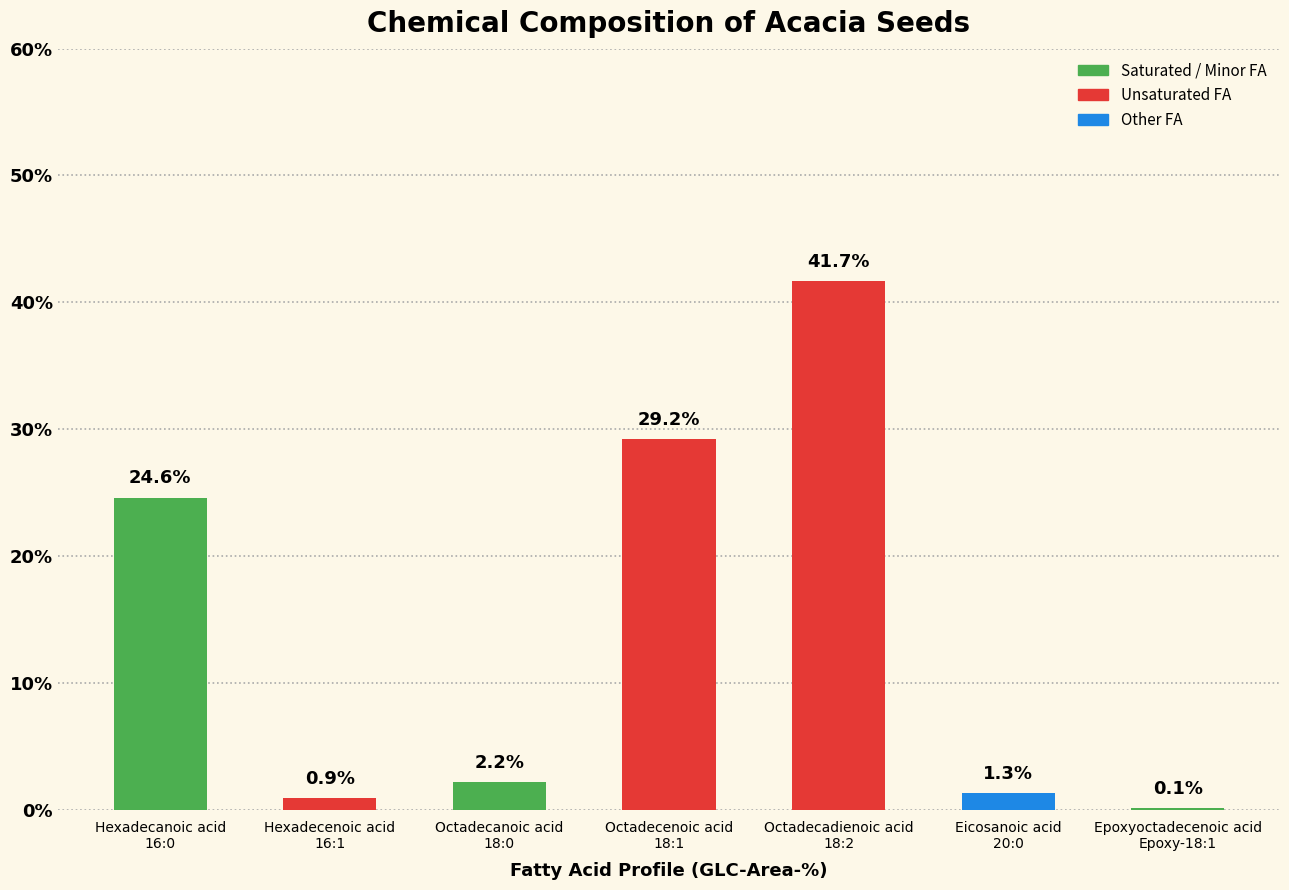

Reading right to left, list all the values displayed in this chart.

Epoxyoctadecenoic acid
Epoxy-18:1=0.1	Eicosanoic acid
20:0=1.3	Octadecadienoic acid
18:2=41.7	Octadecenoic acid
18:1=29.2	Octadecanoic acid
18:0=2.2	Hexadecenoic acid
16:1=0.9	Hexadecanoic acid
16:0=24.6